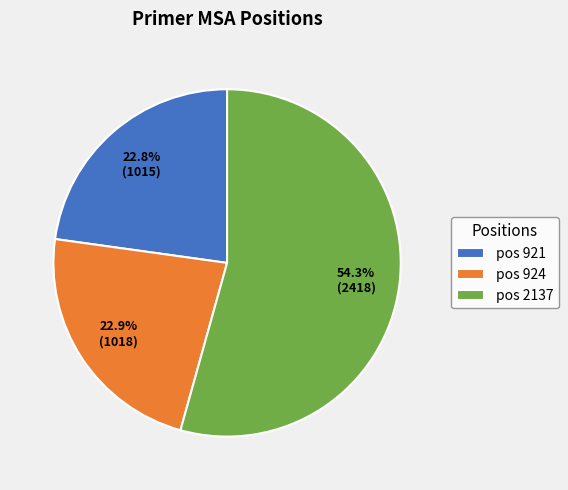

What percentage is NOT represented by pos 924?

77.1%